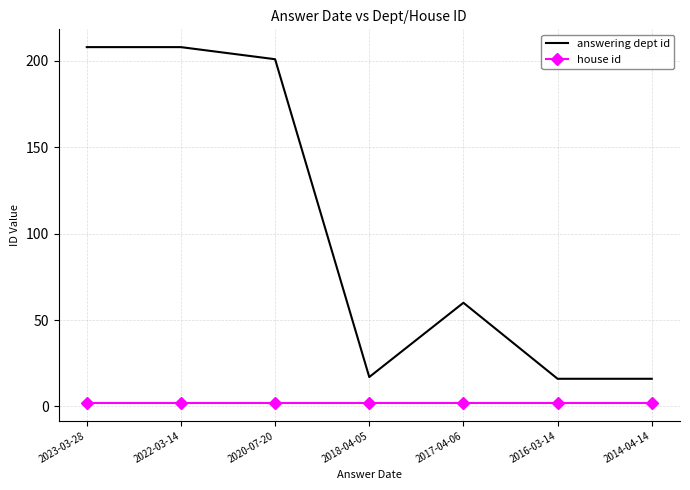

Rank the series at 2016-03-14 from lowest to highest value.

house id, answering dept id